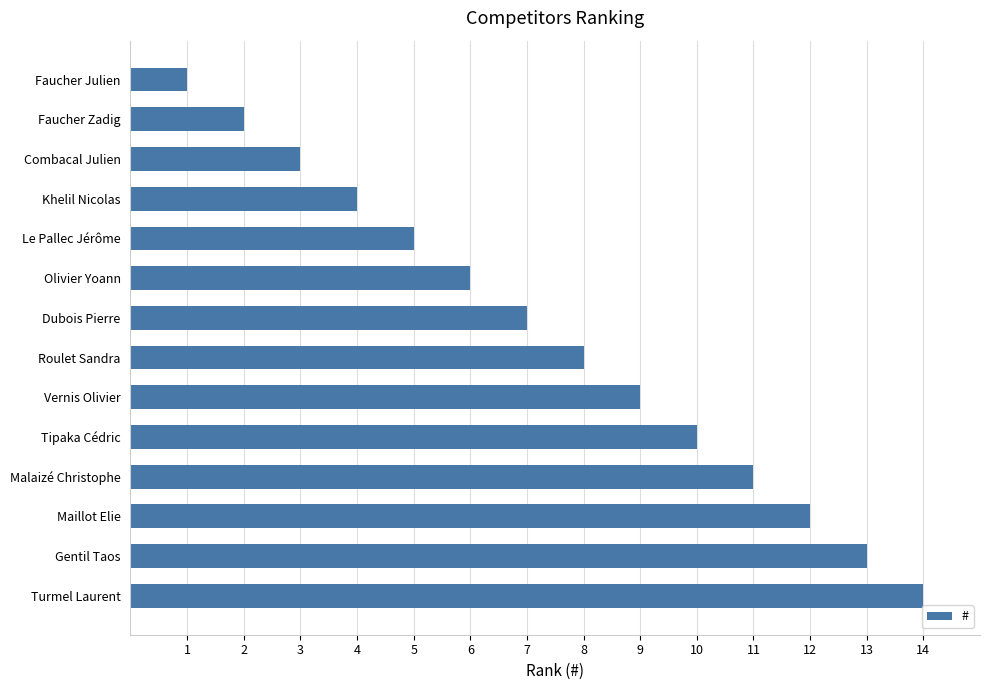

How many values are below 8?

7